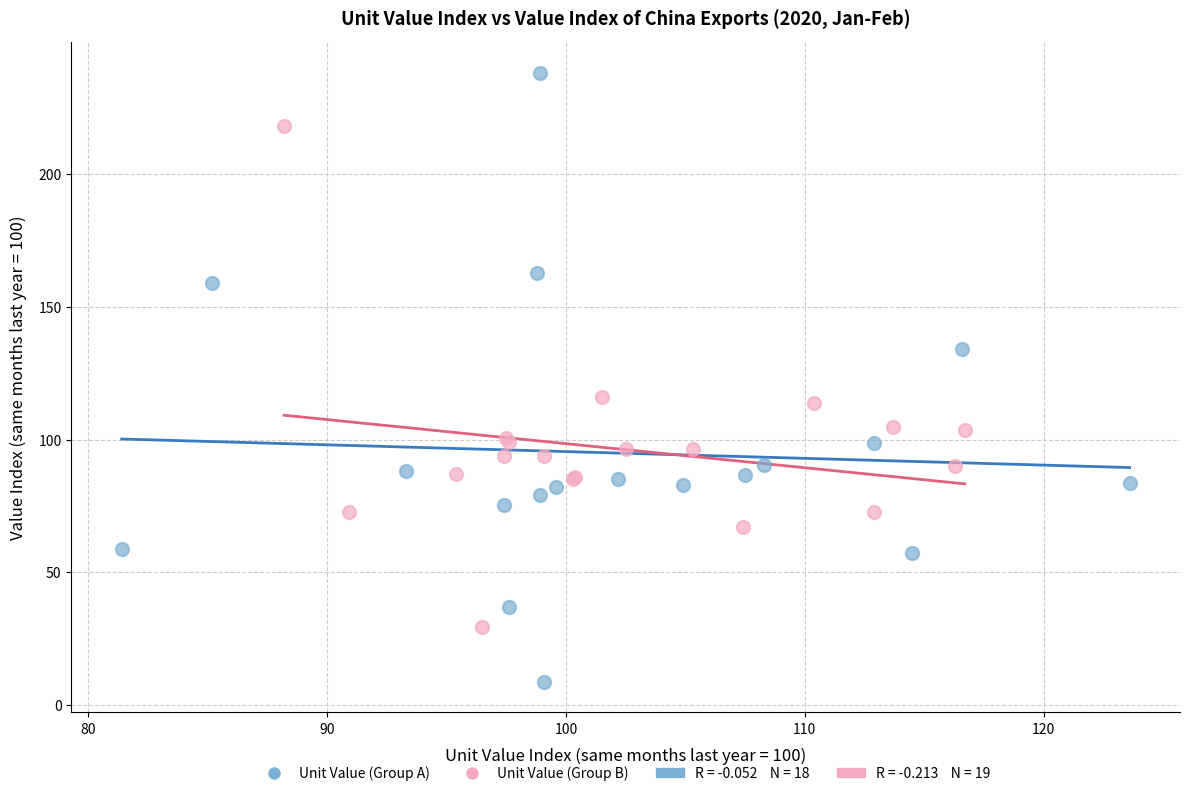

Which series has the largest Y range (max minus min)?

Unit Value (Group A)